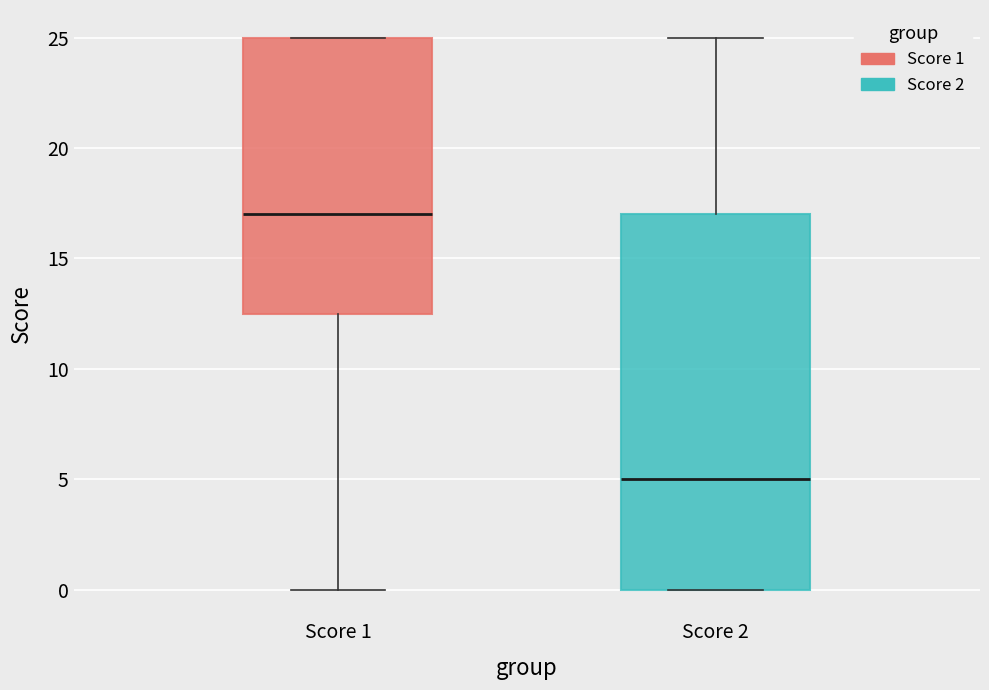

Reading left to right, read every box against the y-axis: the position of its median line, the range the box covers, and the ends of its whiskers. The values are not printed on the chart, so give them approximately, as read against the axis.

Score 1: median 17.0, box 12.5 to 25.0, whiskers 0.0 to 25.0
Score 2: median 5.0, box 0.0 to 17.0, whiskers 0.0 to 25.0